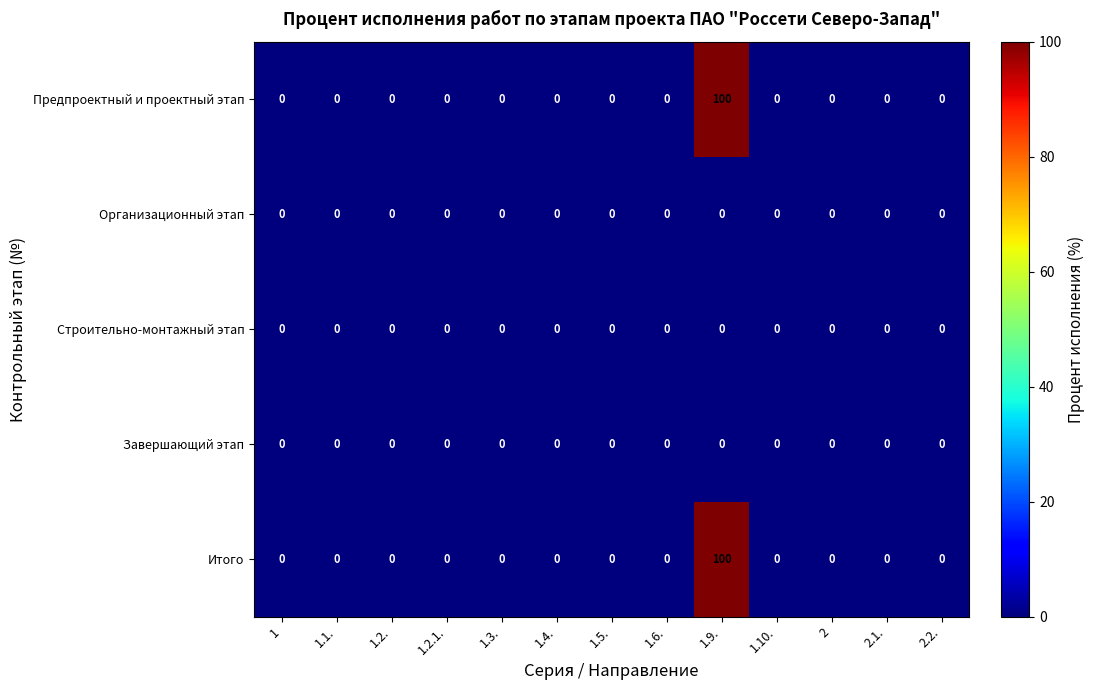

The value of Итого at 1.5. is -49. True or false?

False